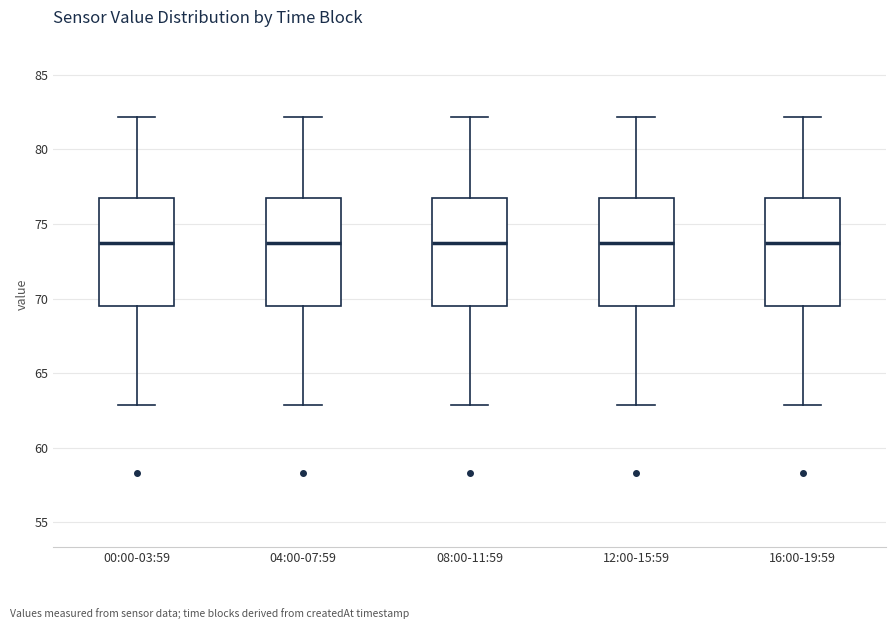

Reading left to right, read every box against the y-axis: the position of its median line, the range the box covers, and the ends of its whiskers. The values are not printed on the chart, so give them approximately, as read against the axis.

00:00-03:59: median 73.5, box 69.5 to 77.0, whiskers 63.0 to 82.0
04:00-07:59: median 73.5, box 69.5 to 77.0, whiskers 63.0 to 82.0
08:00-11:59: median 73.5, box 69.5 to 77.0, whiskers 63.0 to 82.0
12:00-15:59: median 73.5, box 69.5 to 77.0, whiskers 63.0 to 82.0
16:00-19:59: median 73.5, box 69.5 to 77.0, whiskers 63.0 to 82.0